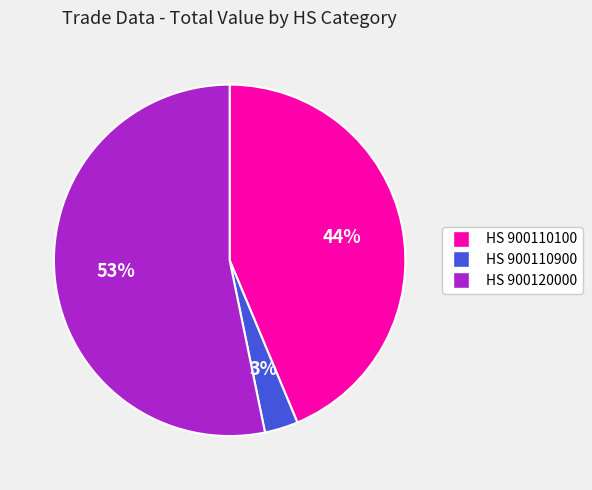

To the nearest percent, what is the difference between the largest and smallest slice percentages?

50%